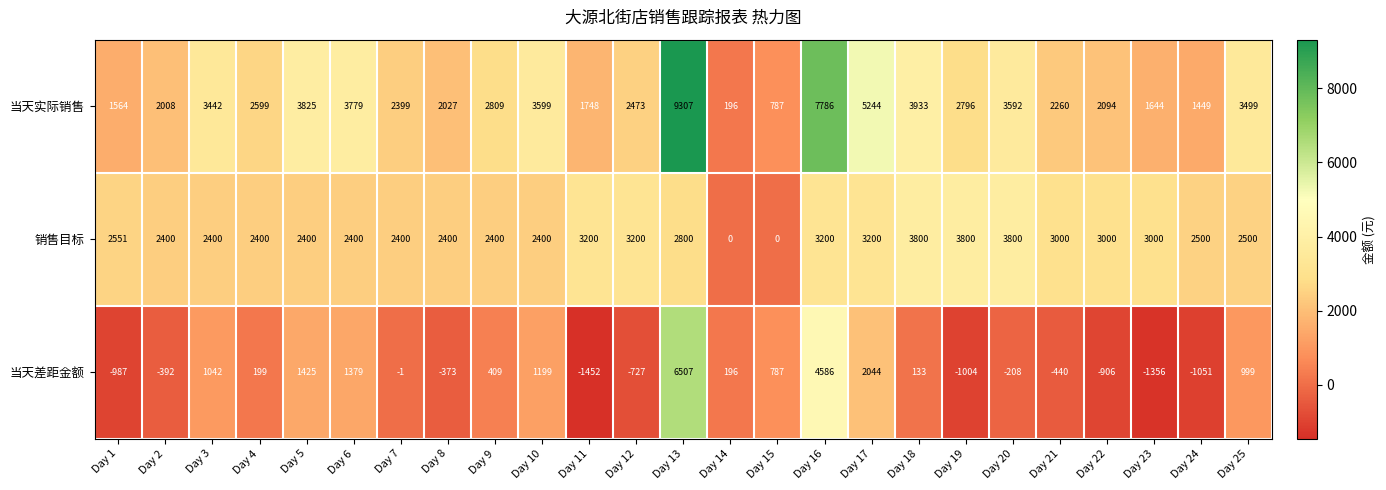

How many values in the 销售目标 series are below 2500?

11